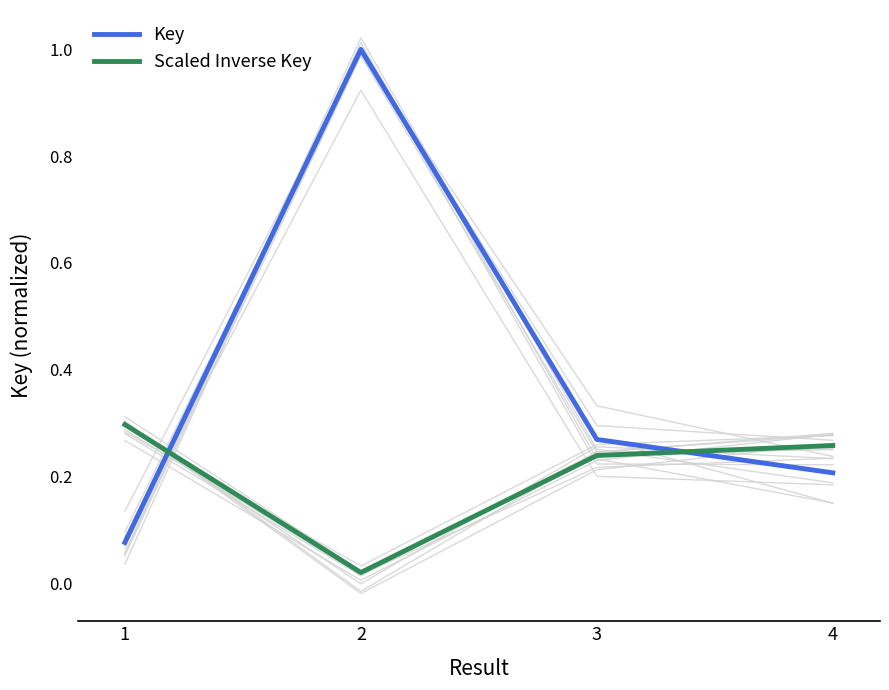

The Key series shows 0.1 at 4. True or false?

False